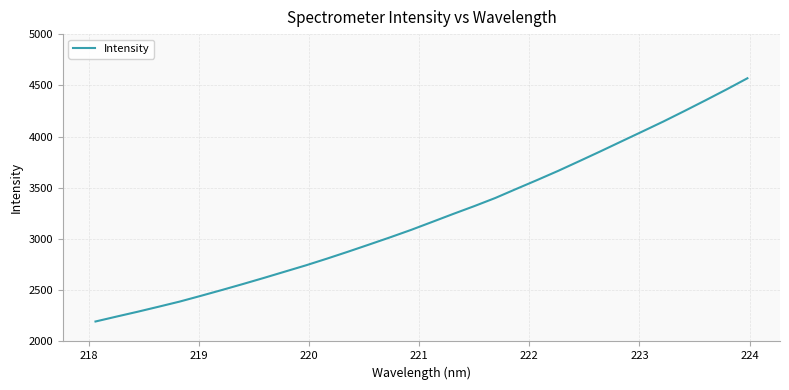

What is the average value?

3218.8